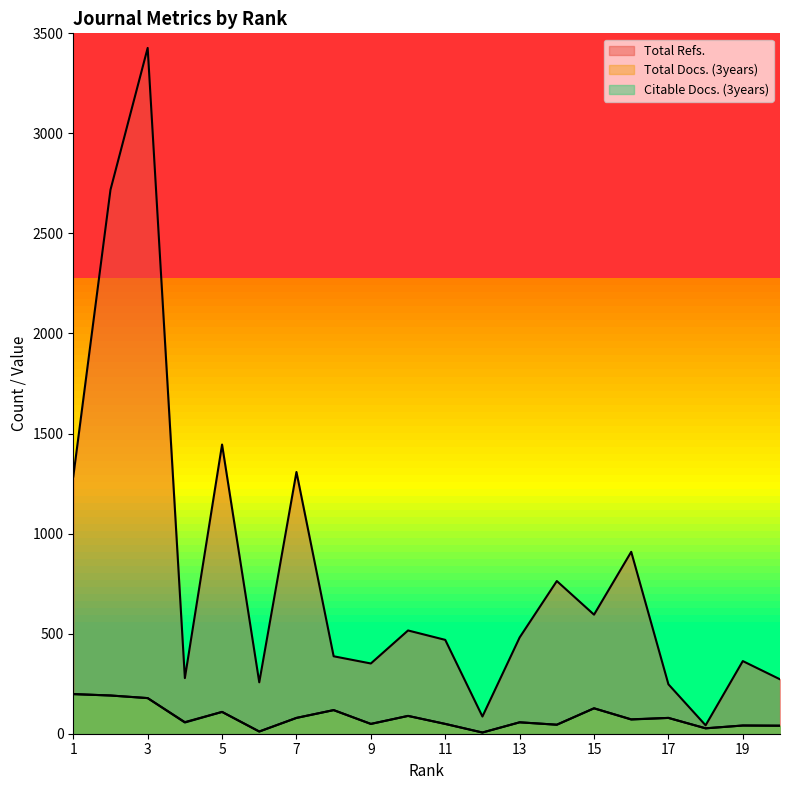

Where is the first local minimum for Total Docs. (3years)?

4